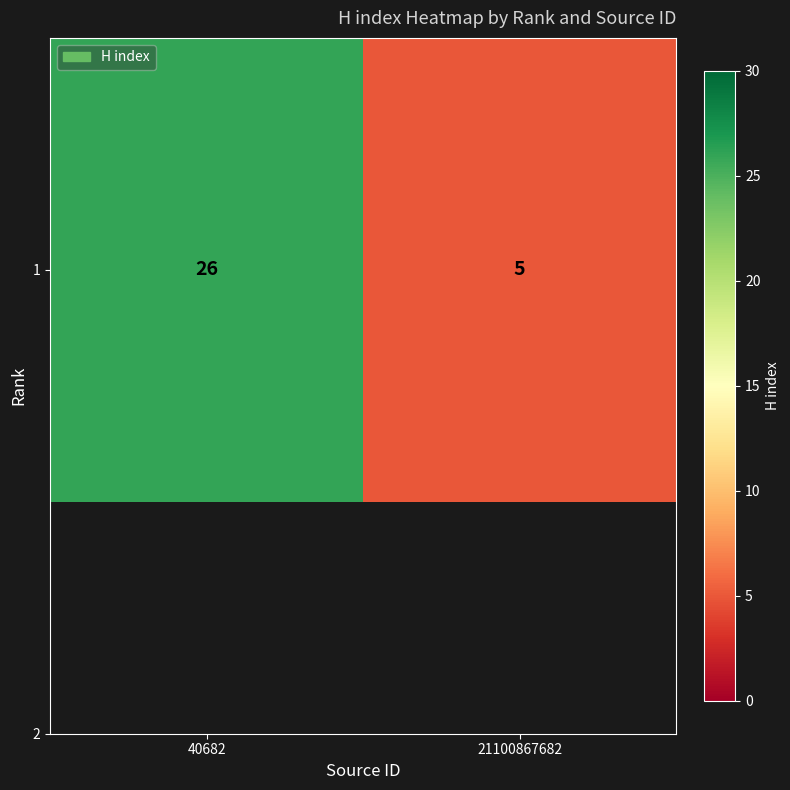

How many values are between 5 and 26?

2